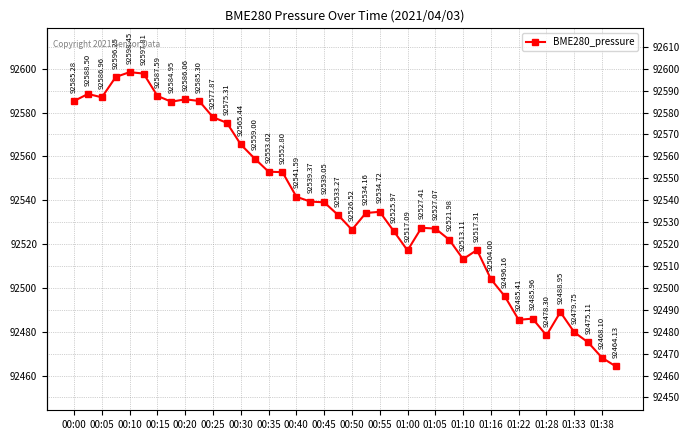

How many interior local valleys (lower than both neighbors) does the data have?

7